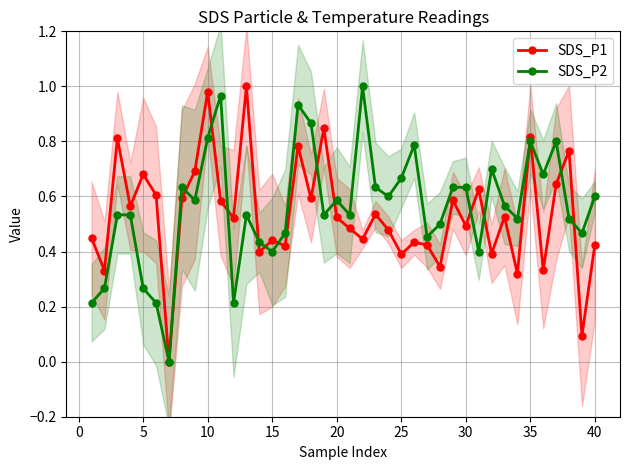

True or false: SDS_P2 has a value of 0.4 at 35.

False